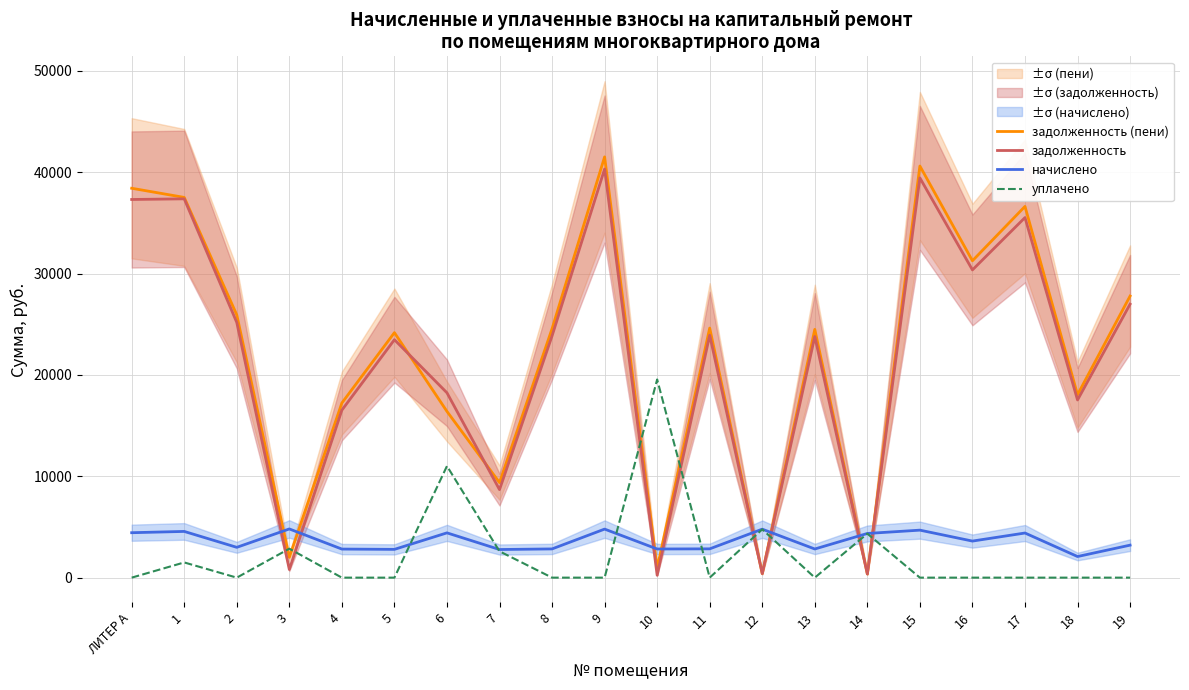

What are all the series names shown in the legend?

задолженность (пени), задолженность, начислено, уплачено